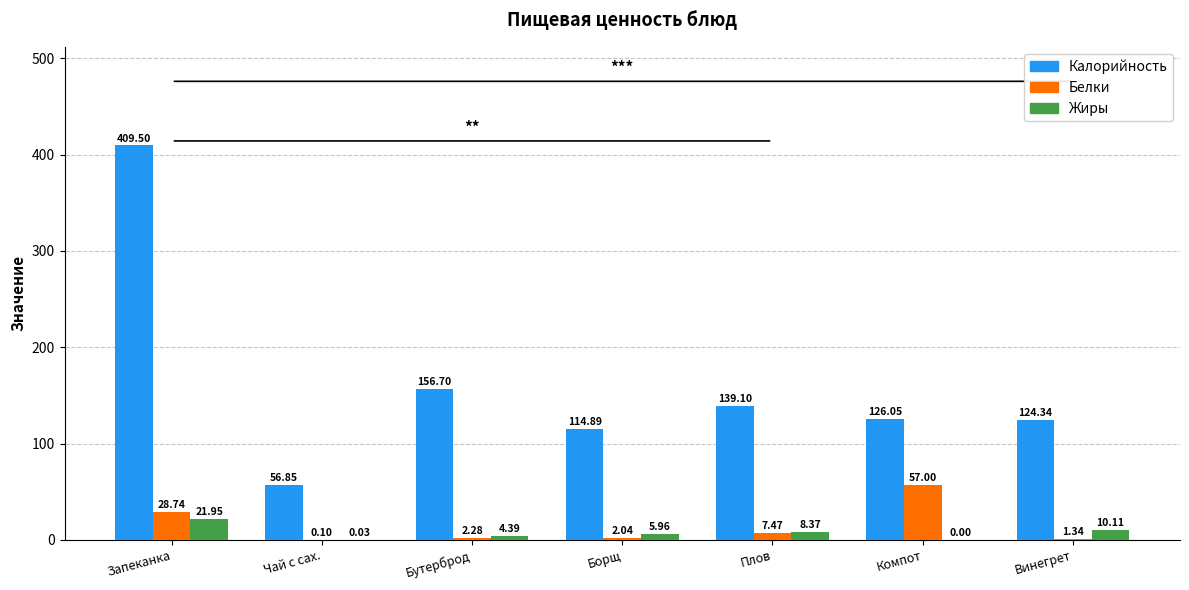

Are the bars grouped side by side (vs. stacked)?

Yes